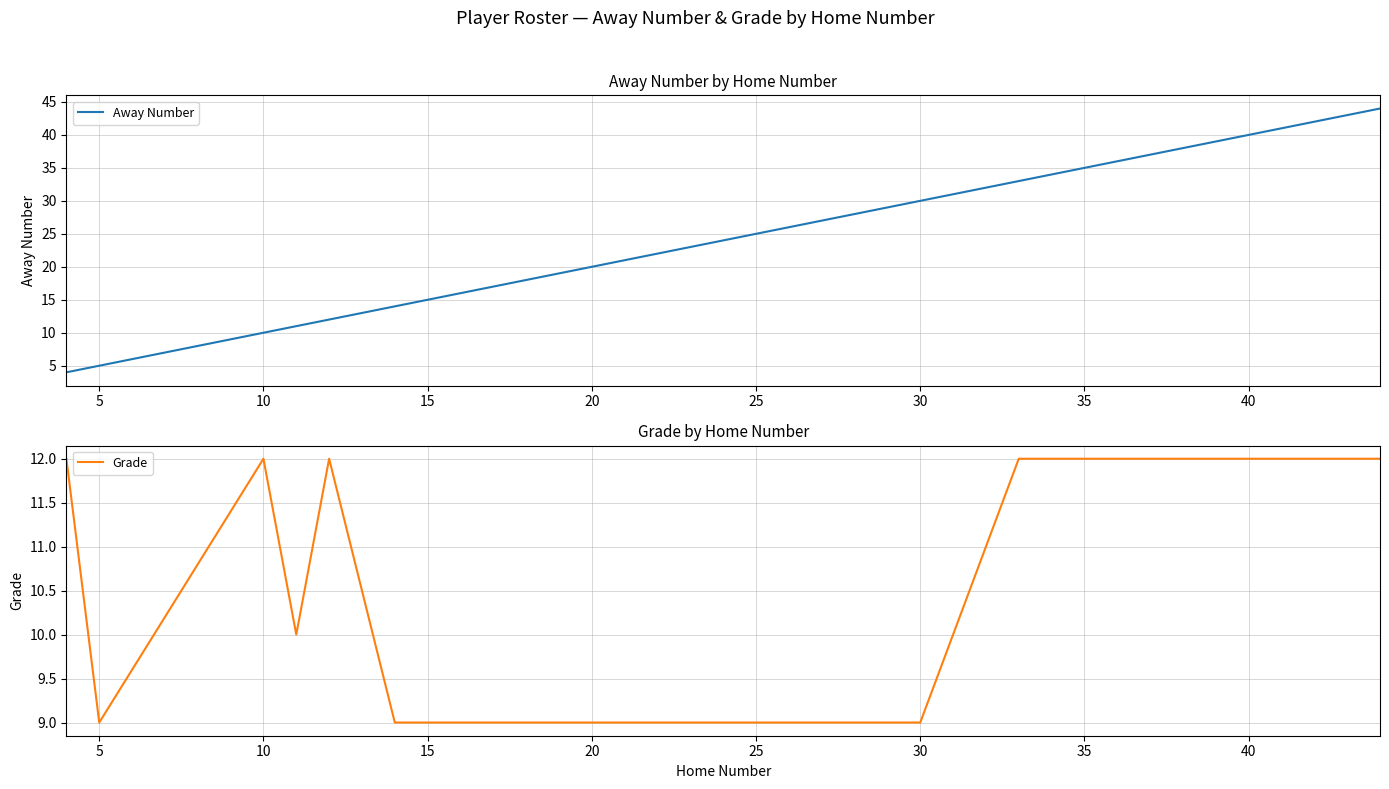

The value of Away Number at 25 is 15. True or false?

False